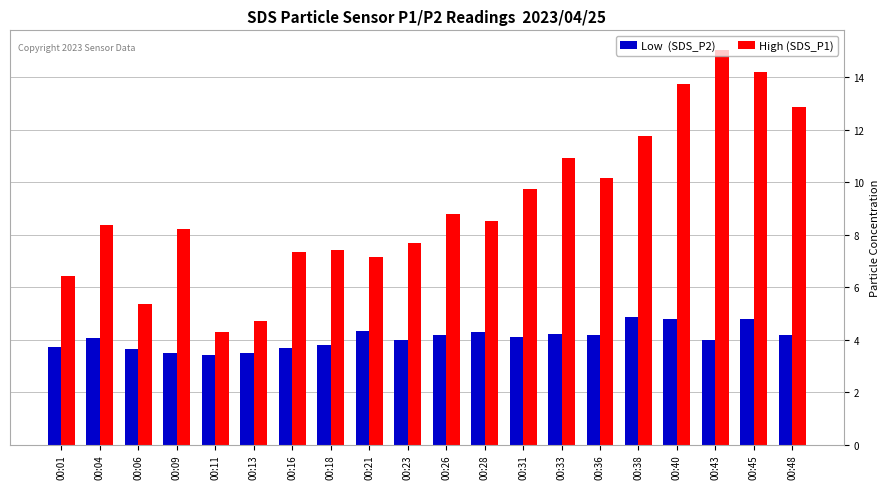

What is the minimum value shown in the chart?

3.4